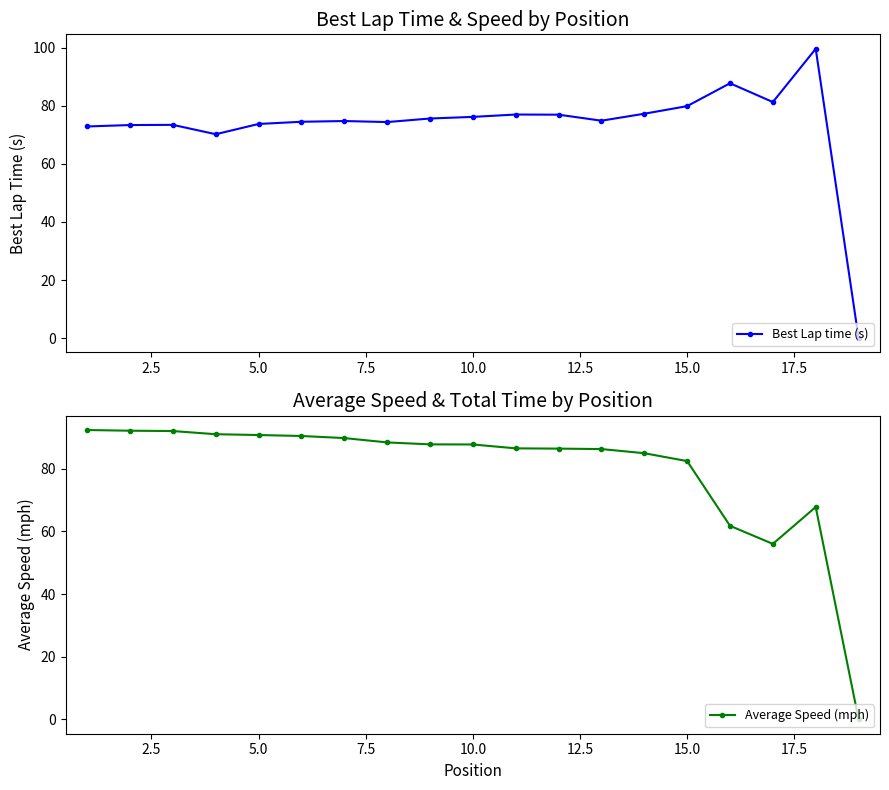

Which series has the largest total across all categories?

Average Speed (mph)